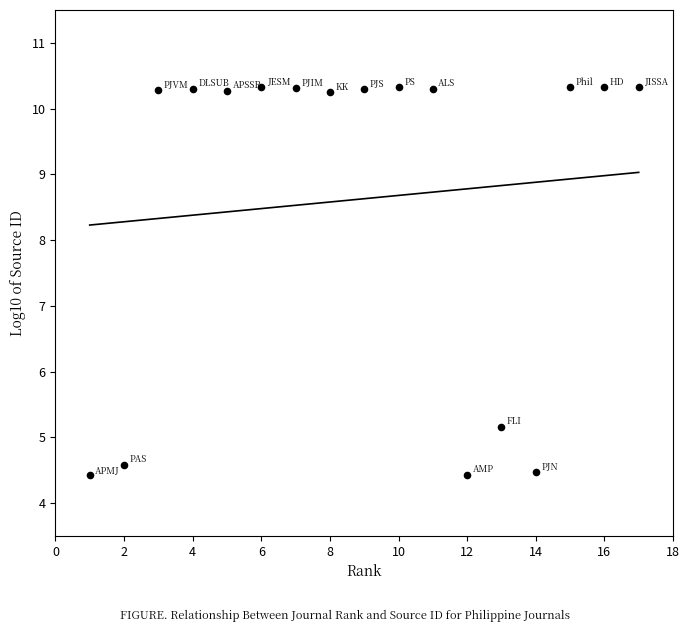

What Y value in the scatter plot is closest to 7?

5.2